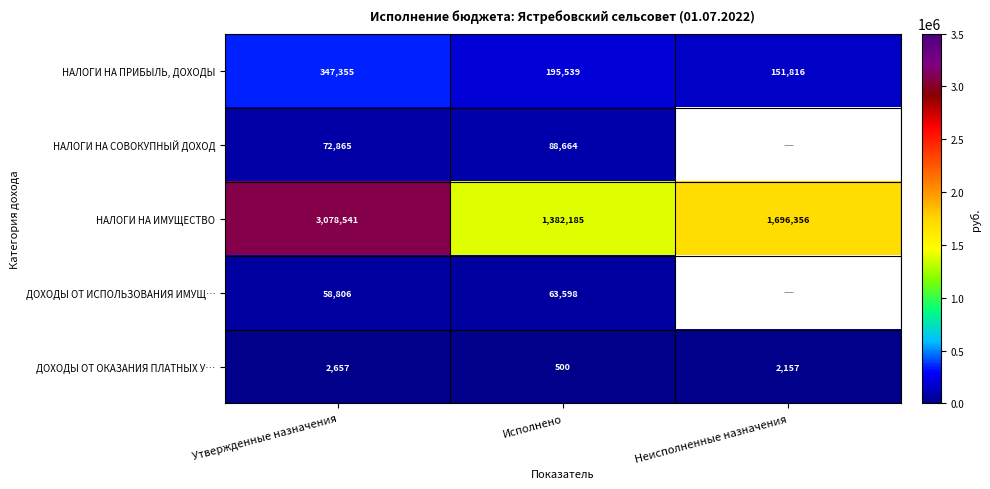

Between Исполнено and Утвержденные назначения, which is larger?

Утвержденные назначения